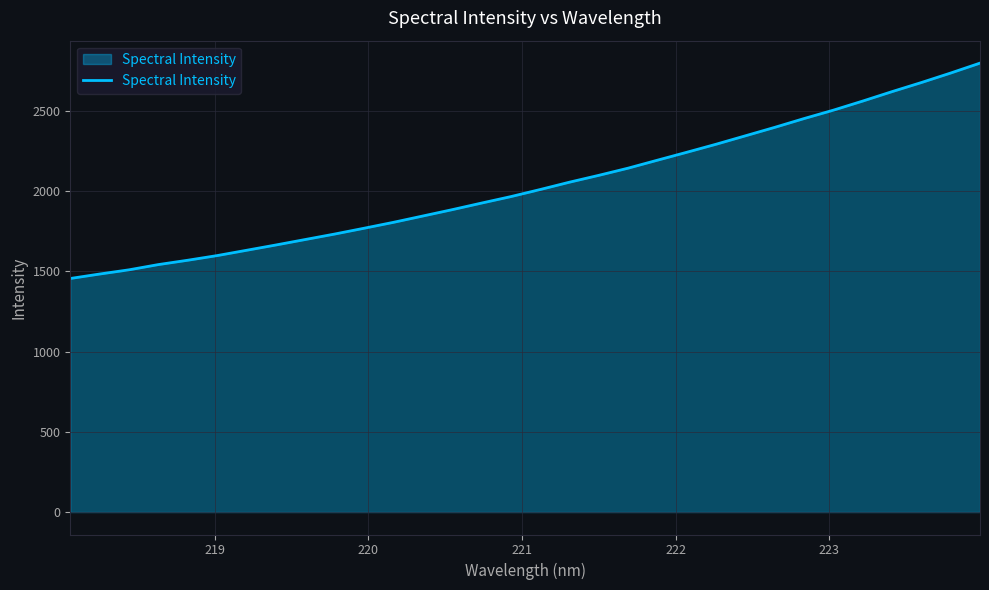

True or false: there are more than 1 points higher than both neighbors.

False